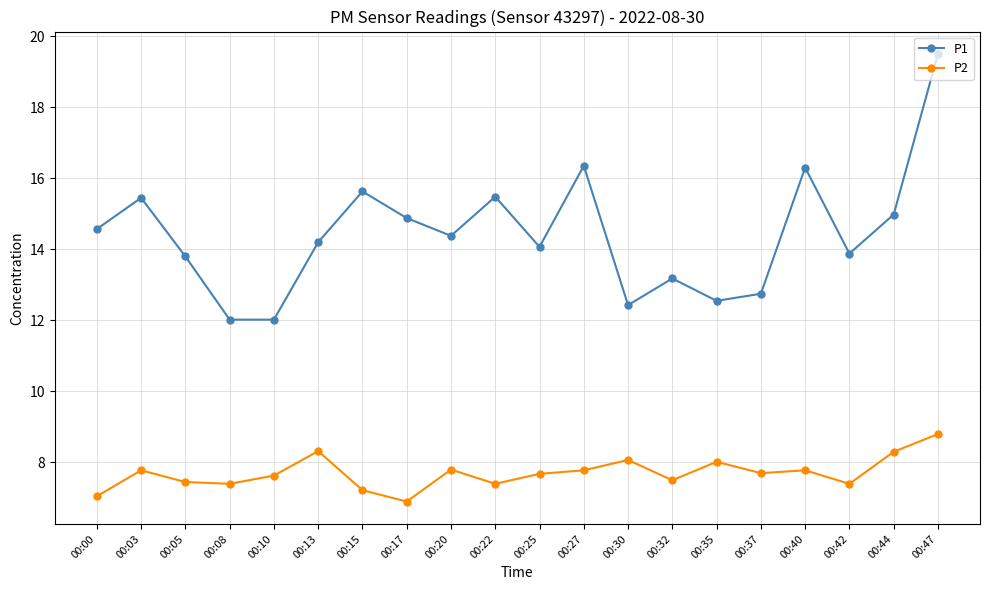

Is it true that P2 equals 7.8 at 00:20?

True